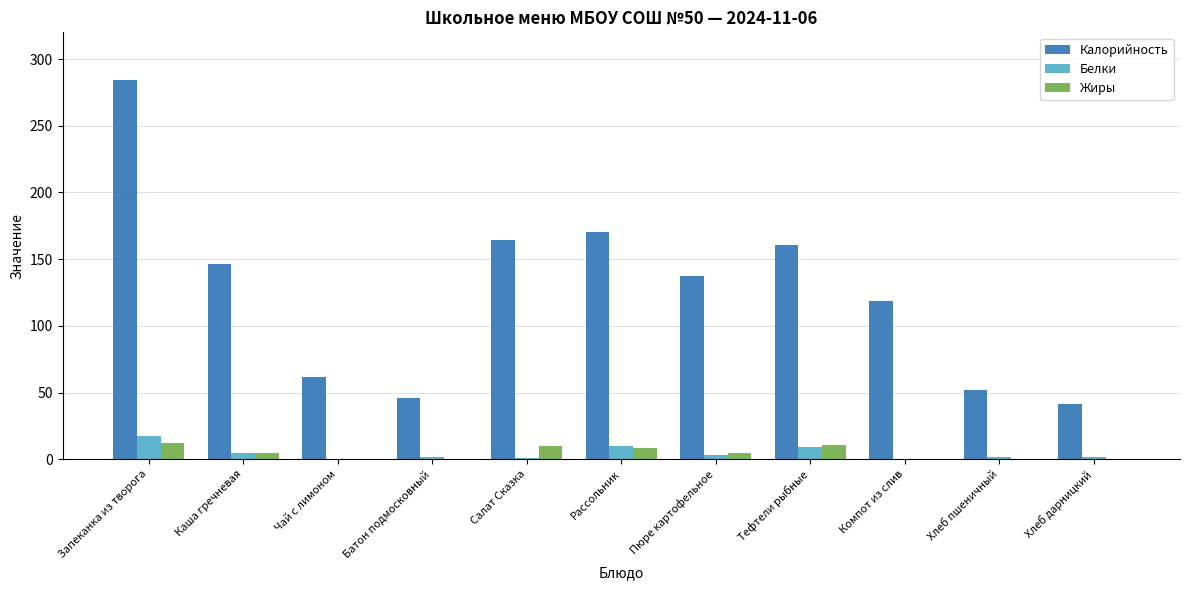

Is it true that Белки equals 9.8 at Рассольник?

True